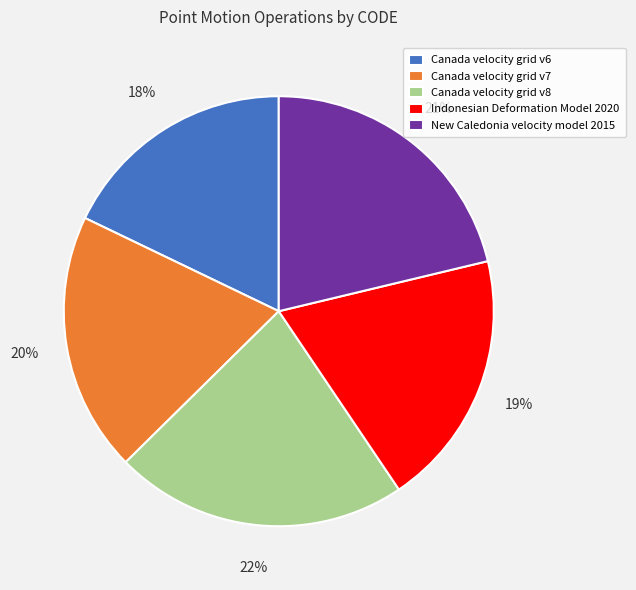

The Canada velocity grid v8 slice represents 22% of the pie. True or false?

True